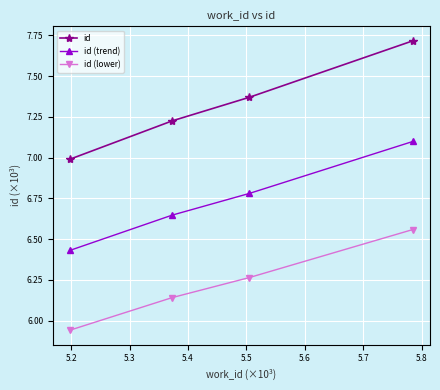

True or false: id (trend) has more than 1 interior local peaks.

False